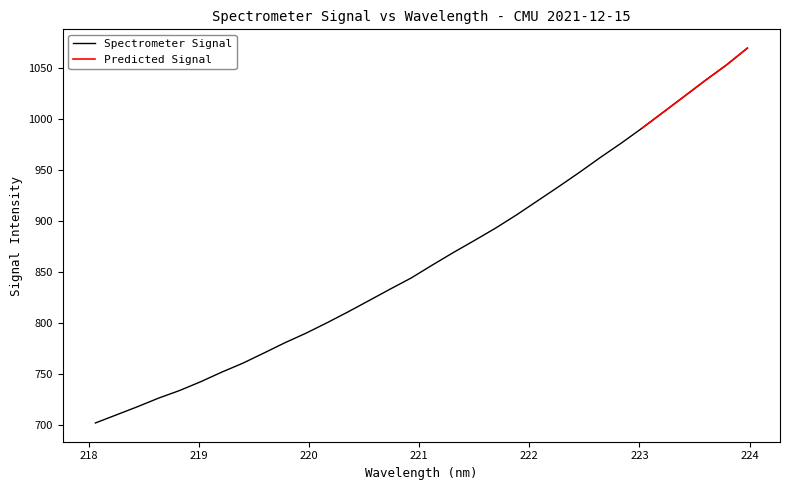

What is the label of the 8th point from the left?

219.3979